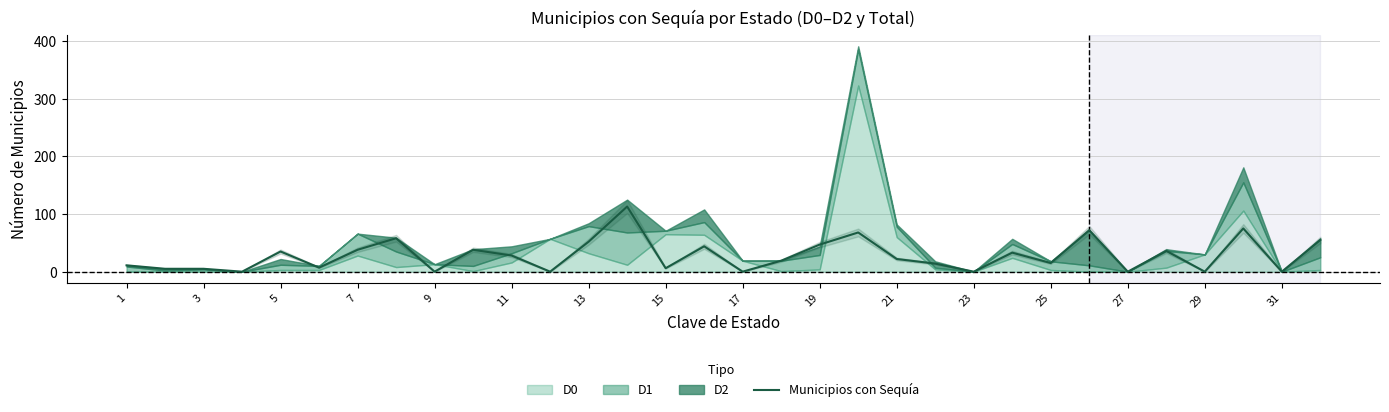

What is the maximum value for Municipios con Sequía?

113